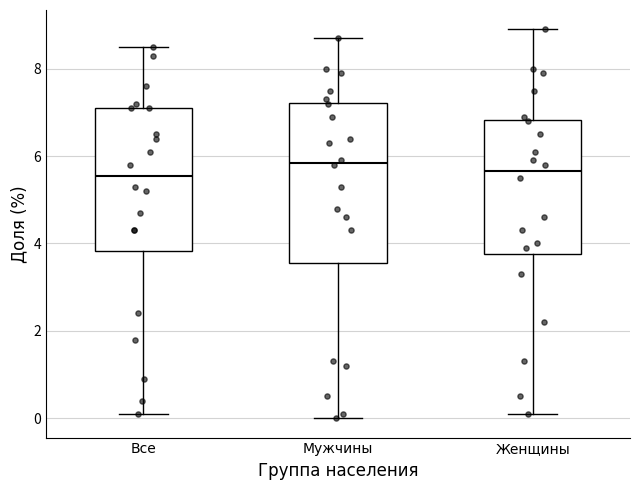

Comparing the boxes themselves (not the whiskers), which one is the tallest?

Мужчины